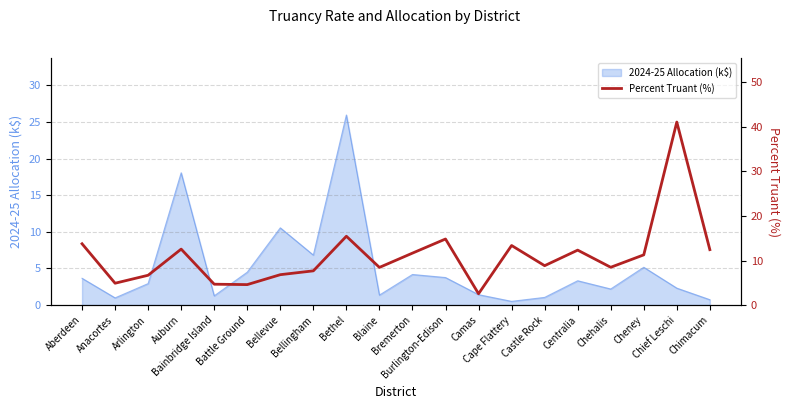

True or false: the data shows 3.6 at Bellevue.

False